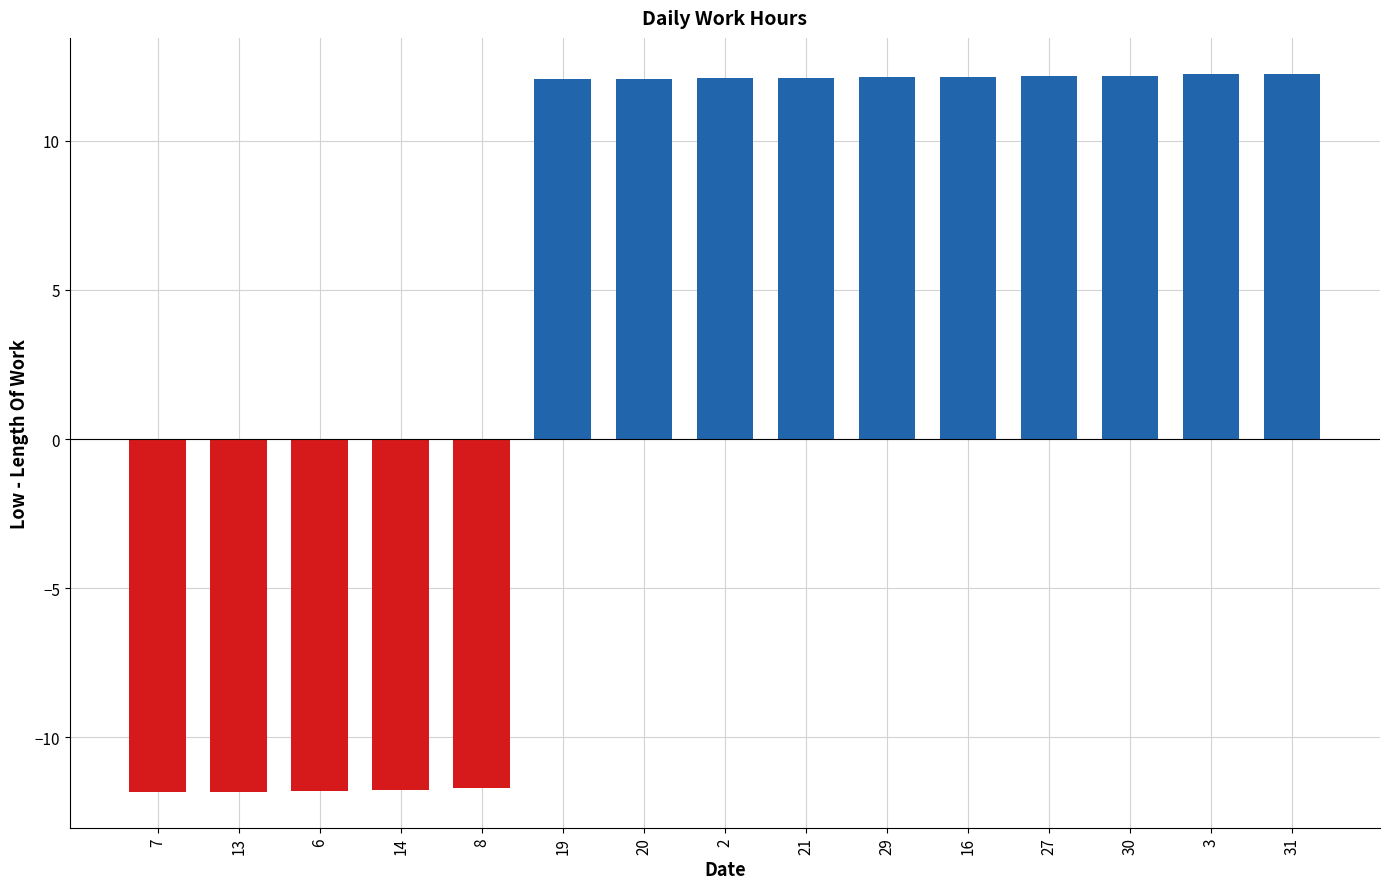

What is the change in value from 30 to 31?

+0.1